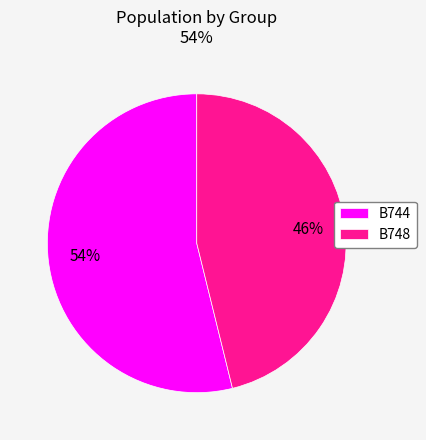

To the nearest percent, what portion does B748 represent?

46%